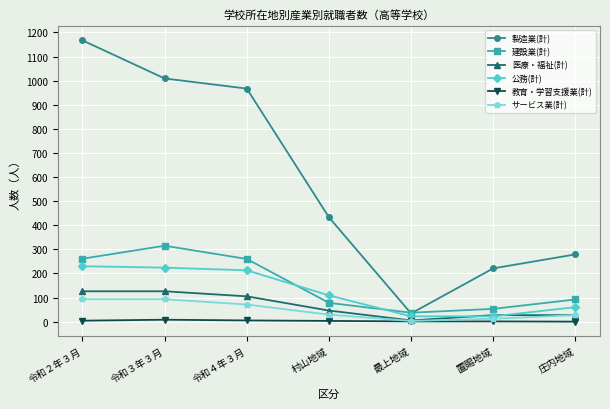

Which series changed the most between 令和２年３月 and 令和３年３月?

製造業(計)